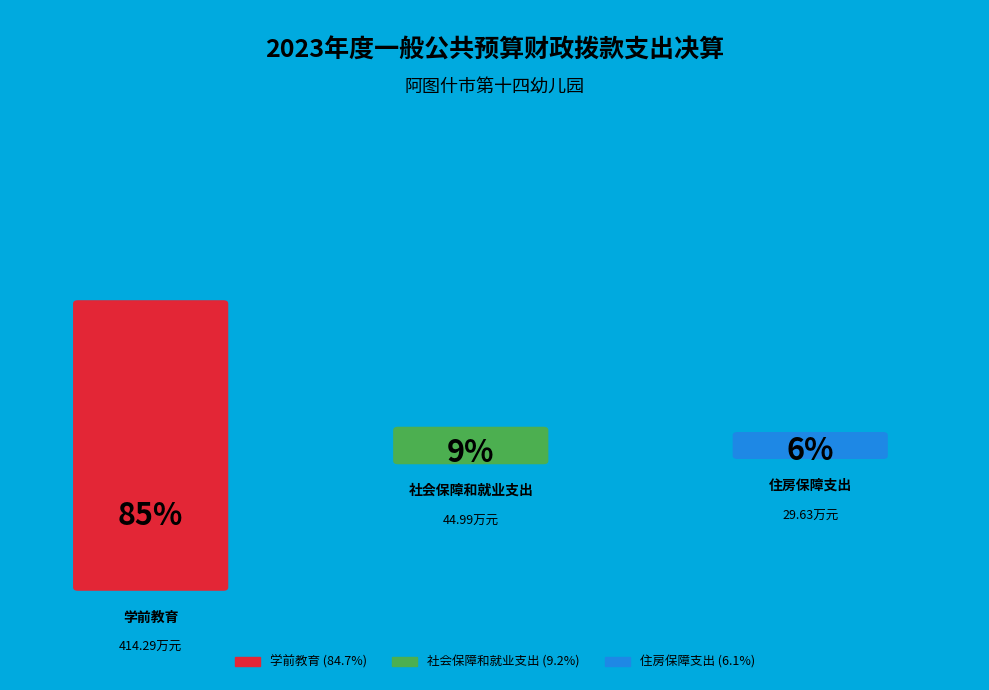

What is the change in value from 社会保障和就业支出 to 住房保障支出?

-15.4